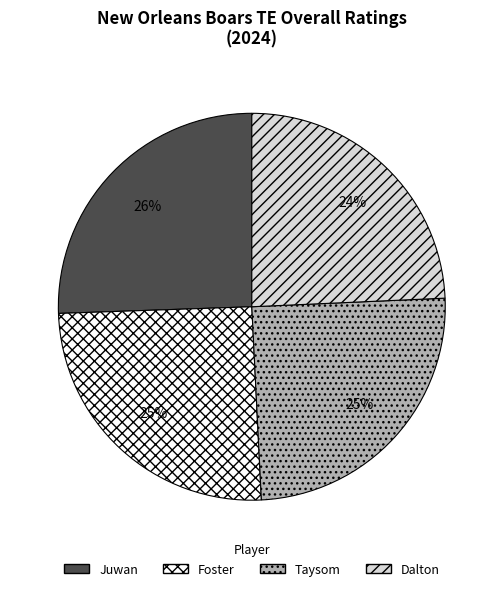

To the nearest percent, what is the difference between the Taysom and Juwan slice percentages?

1%